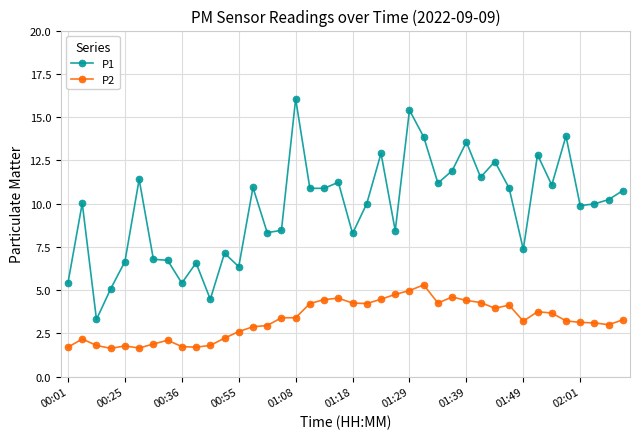

Which series has the largest total across all categories?

P1